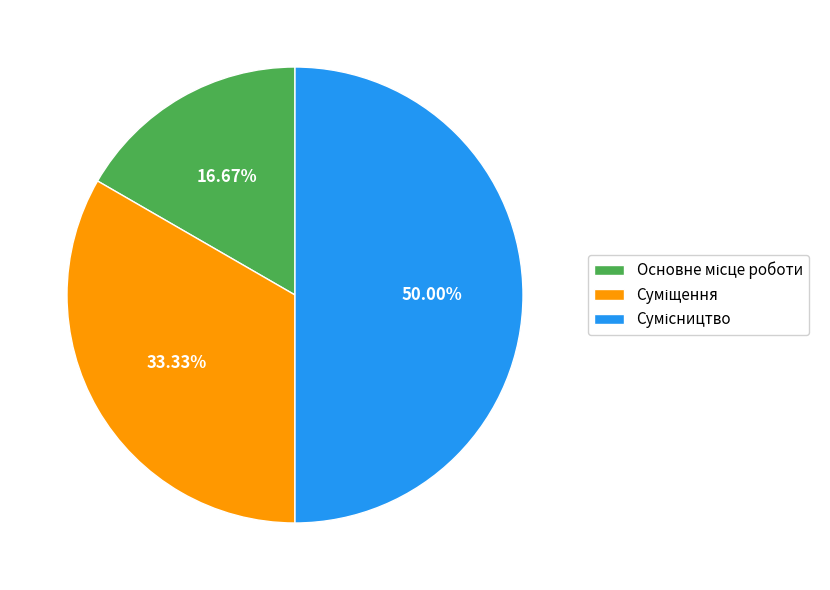

What is the largest slice in the pie chart?

Сумісництво